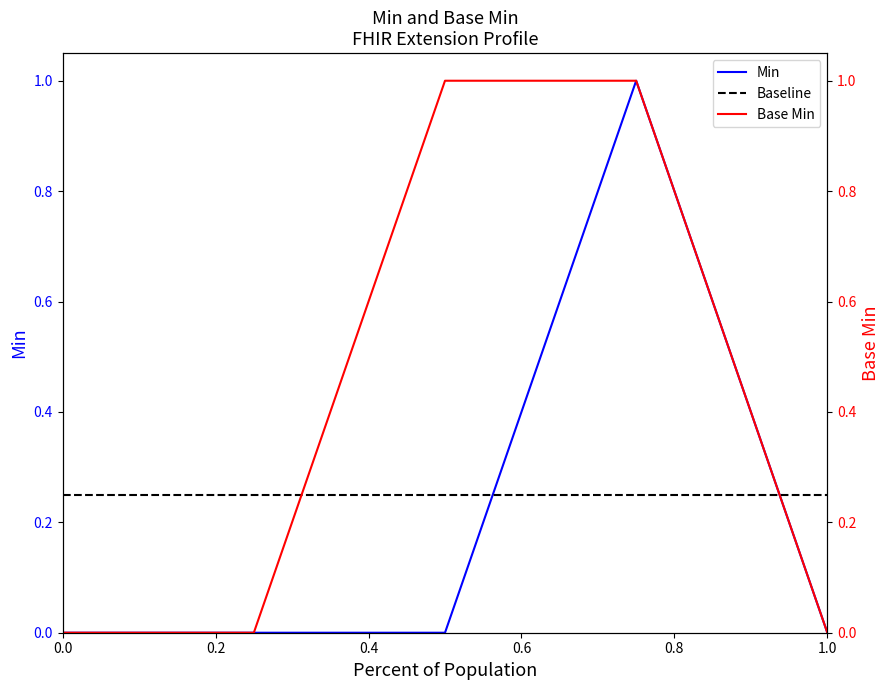

True or false: Min and Base Min cross at least once.

False